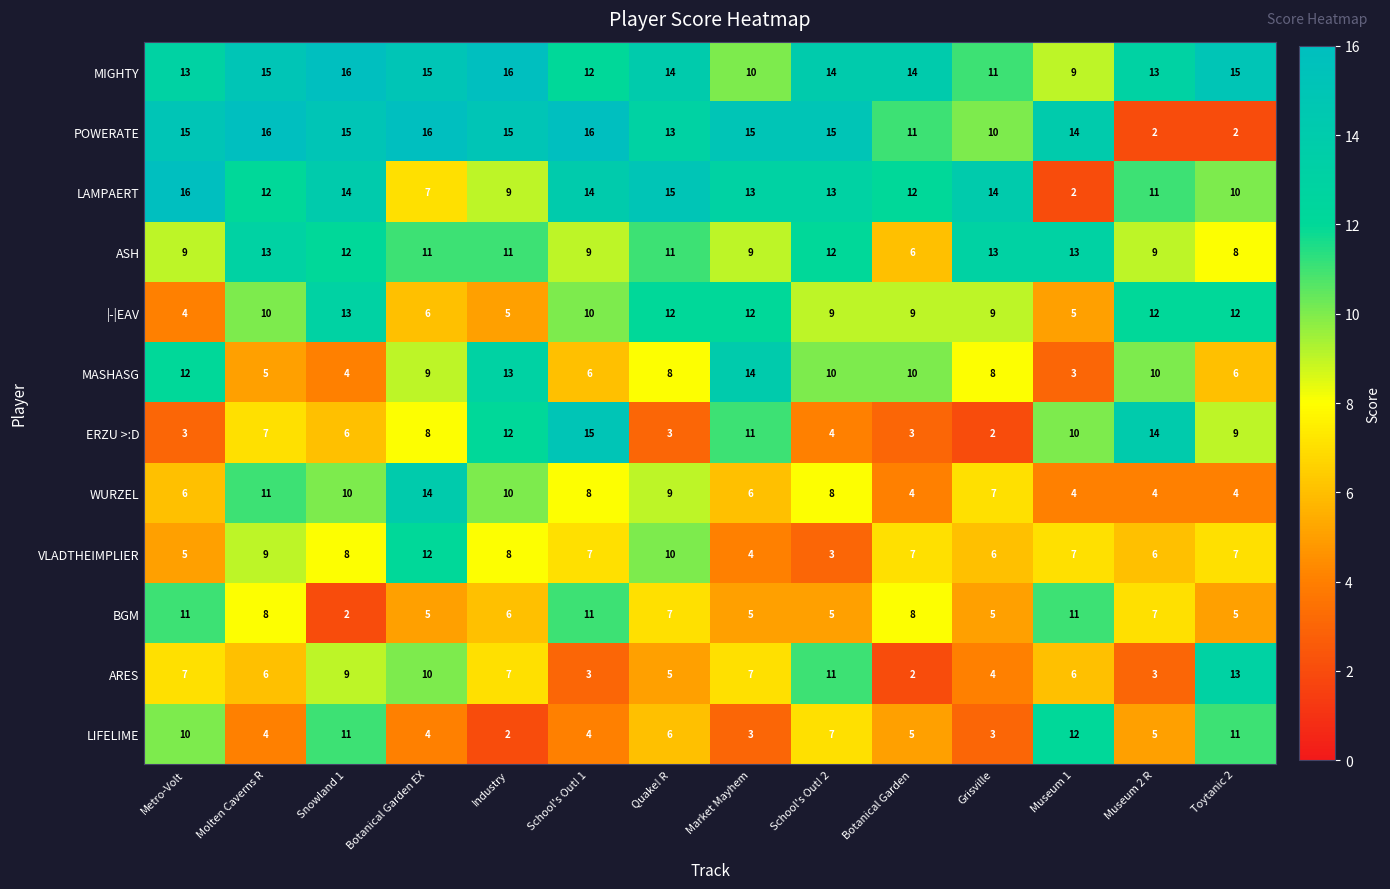

At how many categories does at least one series exceed 4?

14